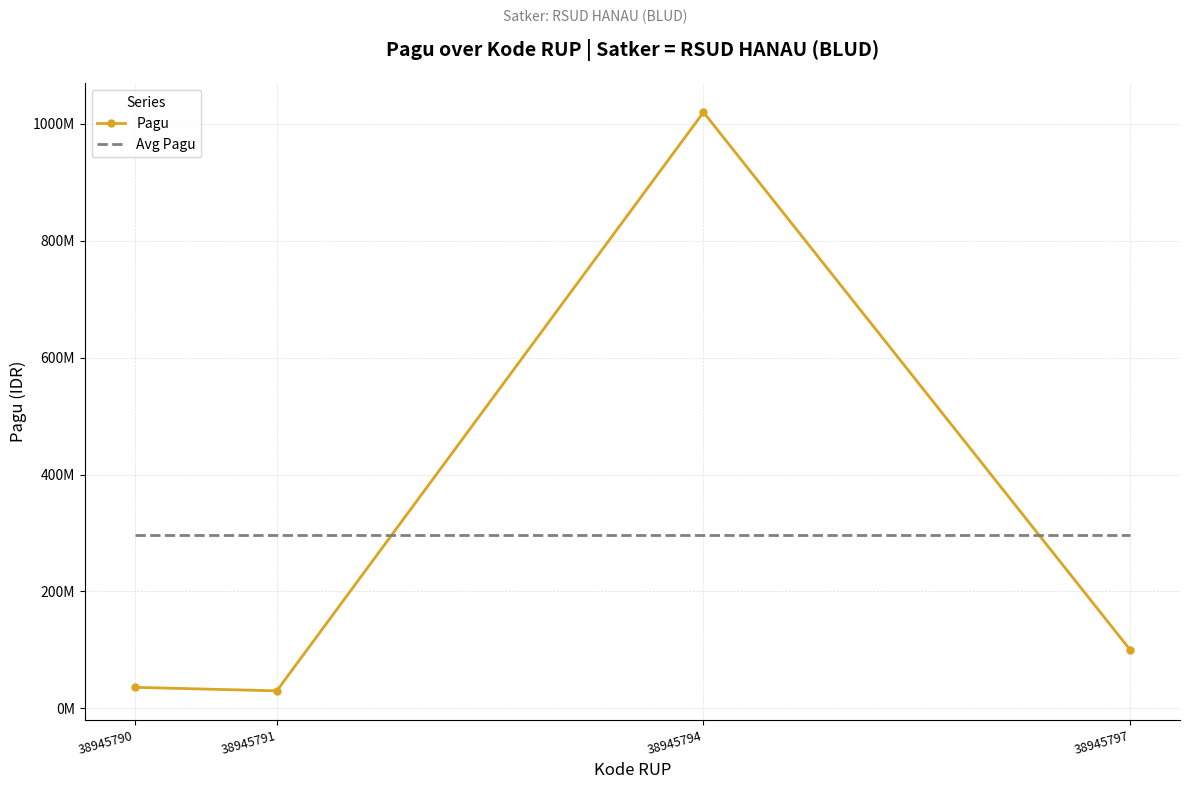

What are all the series names shown in the legend?

Pagu, Avg Pagu